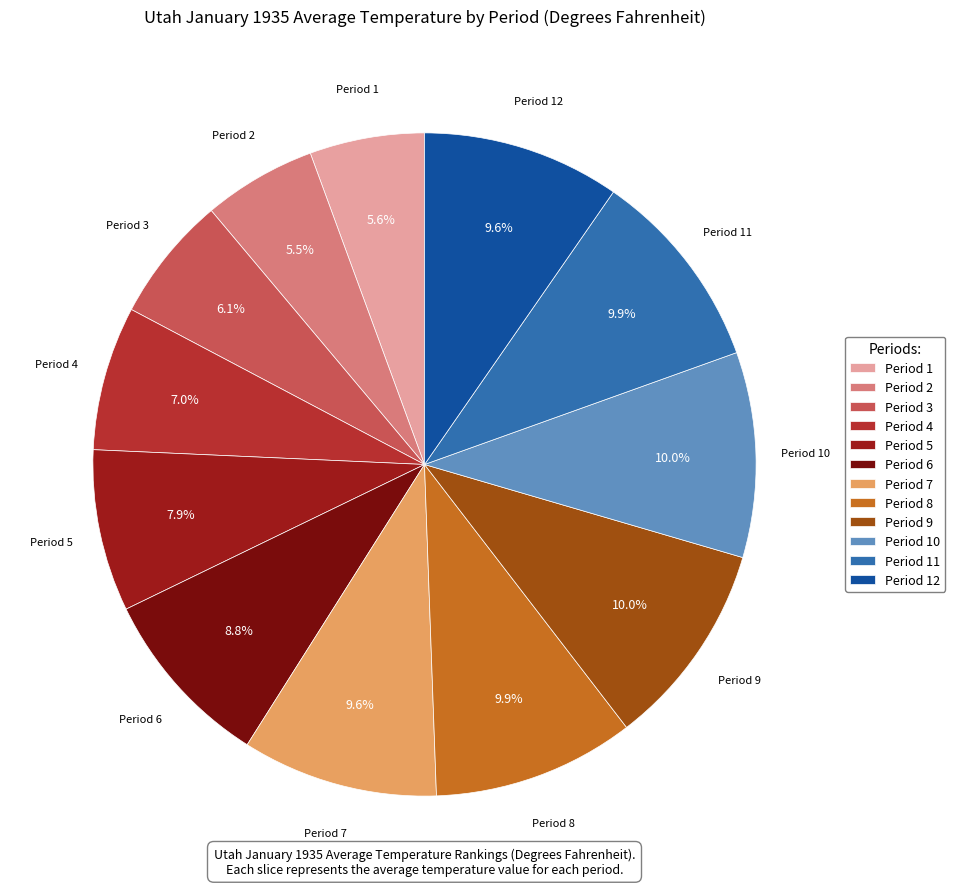

Does Period 4 account for over 50% of the chart?

No